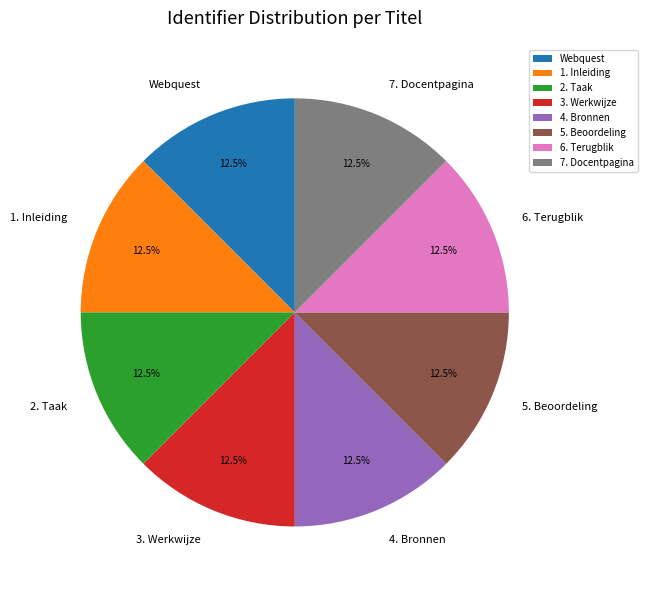

What is the ratio of the value at 5. Beoordeling to the value at 1. Inleiding?

1.0